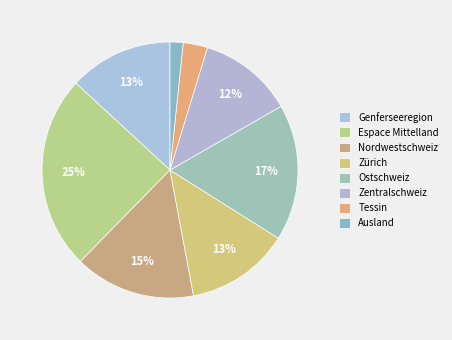

Count the number of slices in the pie.

8